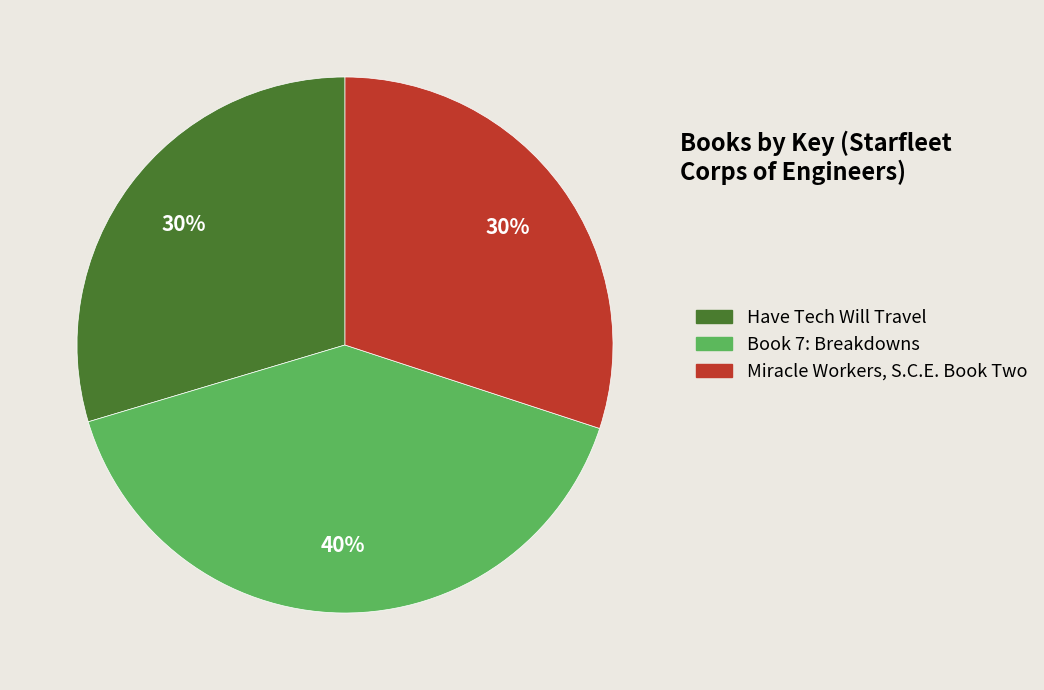

Approximately how many times larger is the value at Book 7: Breakdowns compared to Miracle Workers, S.C.E. Book Two?

1.3